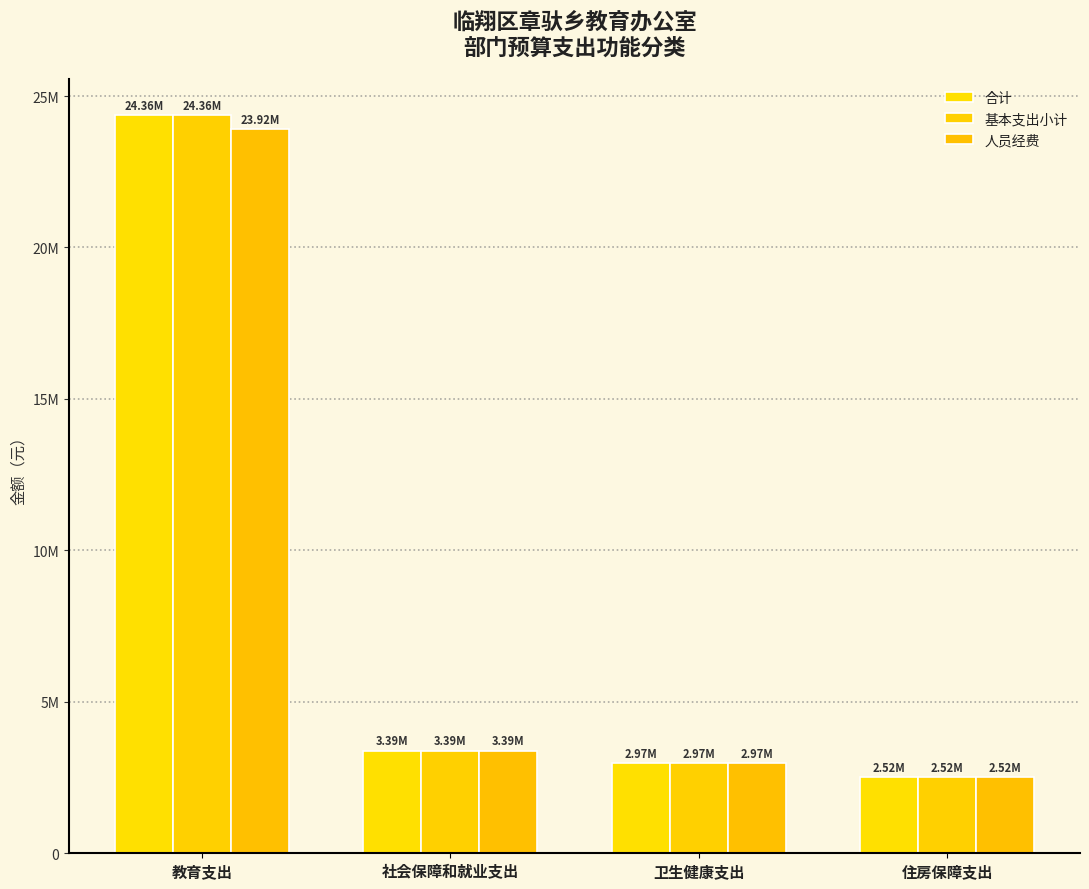

Does the chart contain stacked bars?

No